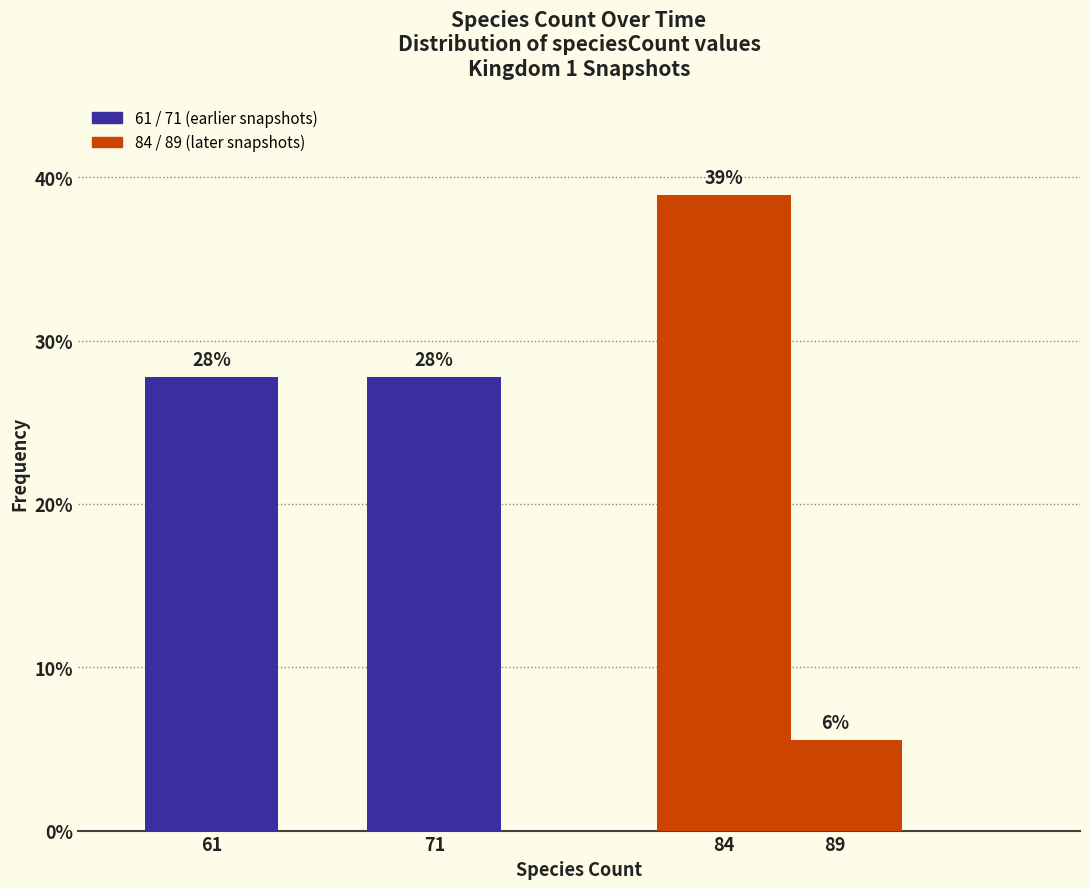

Reading left to right, what are all the values shown in this chart?

61=27.8	71=27.8	84=38.9	89=5.6